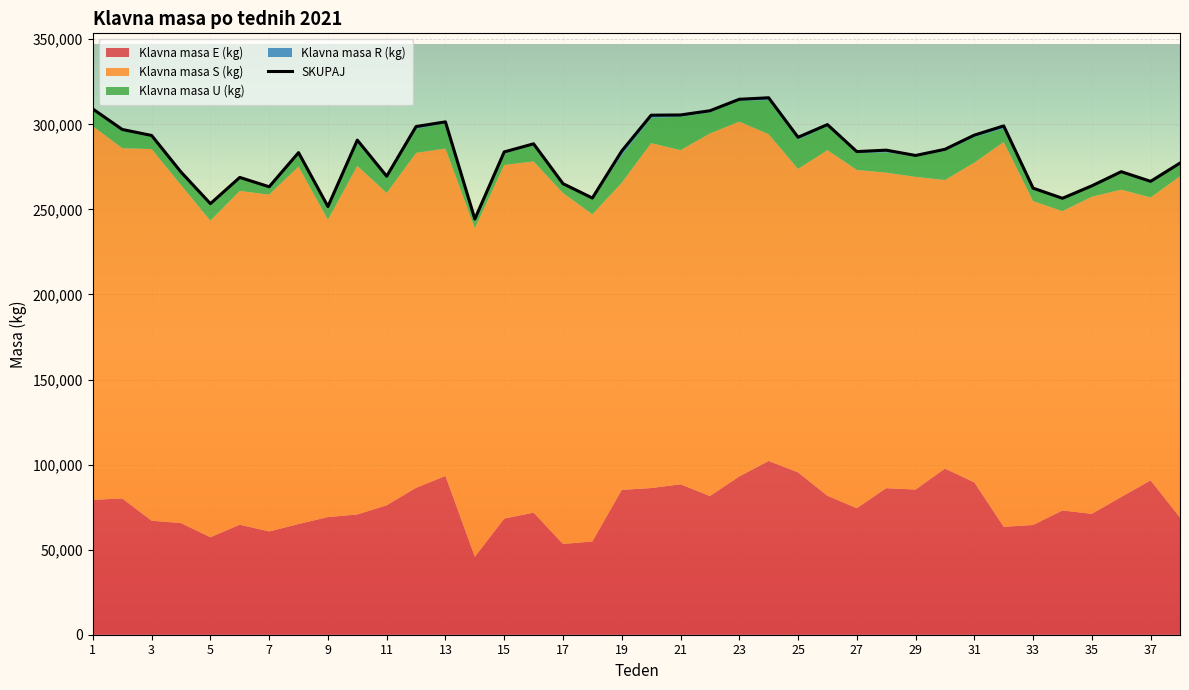

The value of SKUPAJ at 31 is 64397. True or false?

False